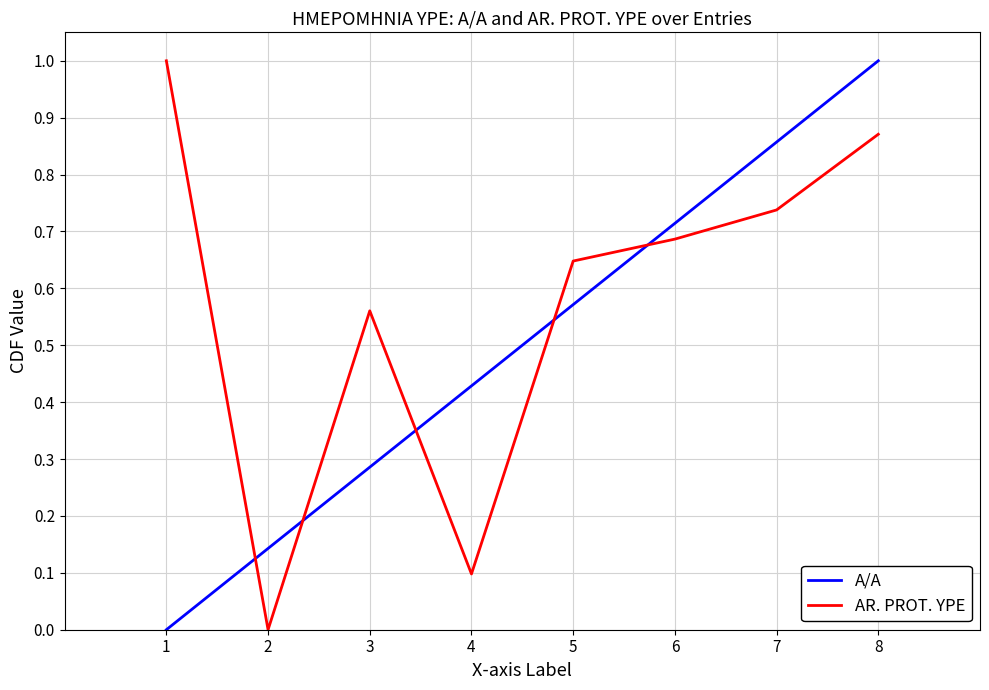

Is it true that A/A equals 0.1 at 2?

True